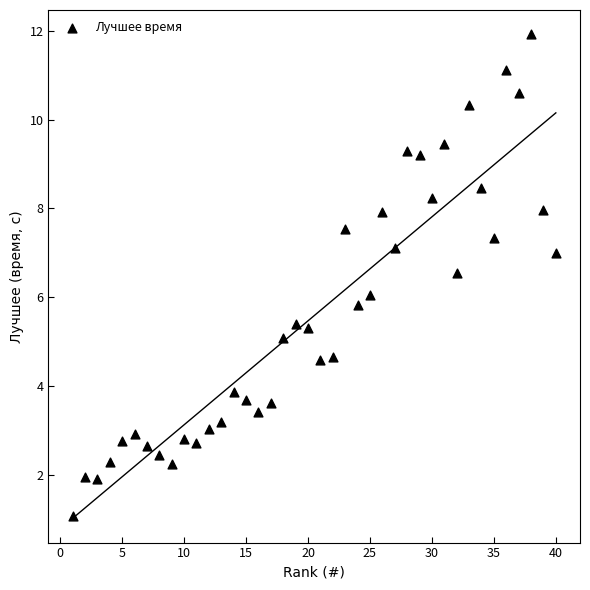

What is the range of X values (max minus min)?

39.0